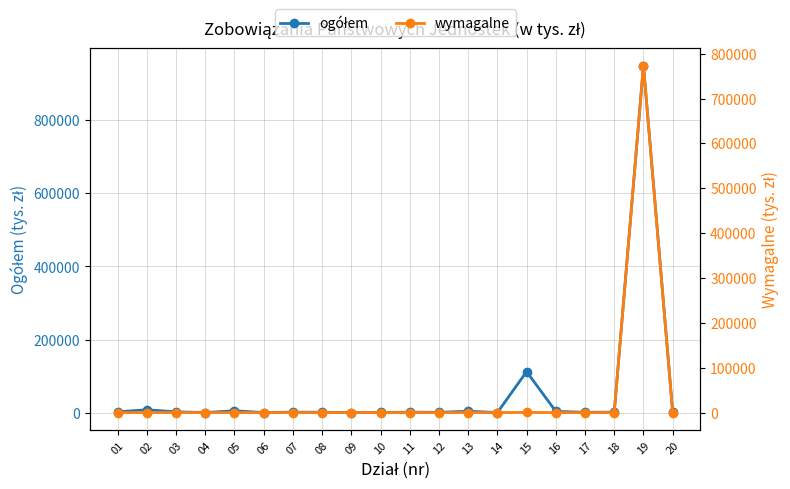

Which series changed the most between 05 and 08?

ogółem